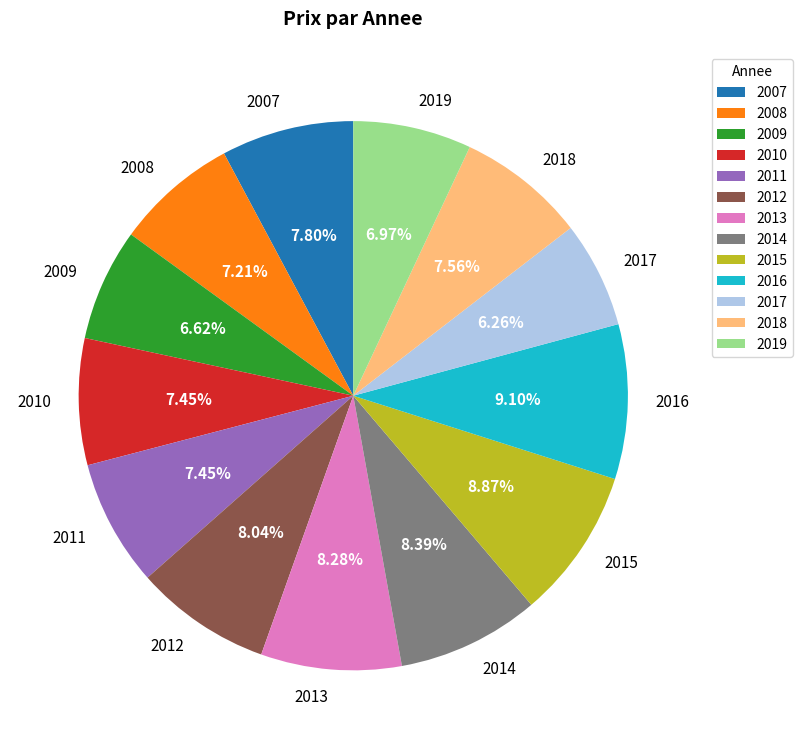

What percentage is the 2015 slice, to the nearest percent?

9%